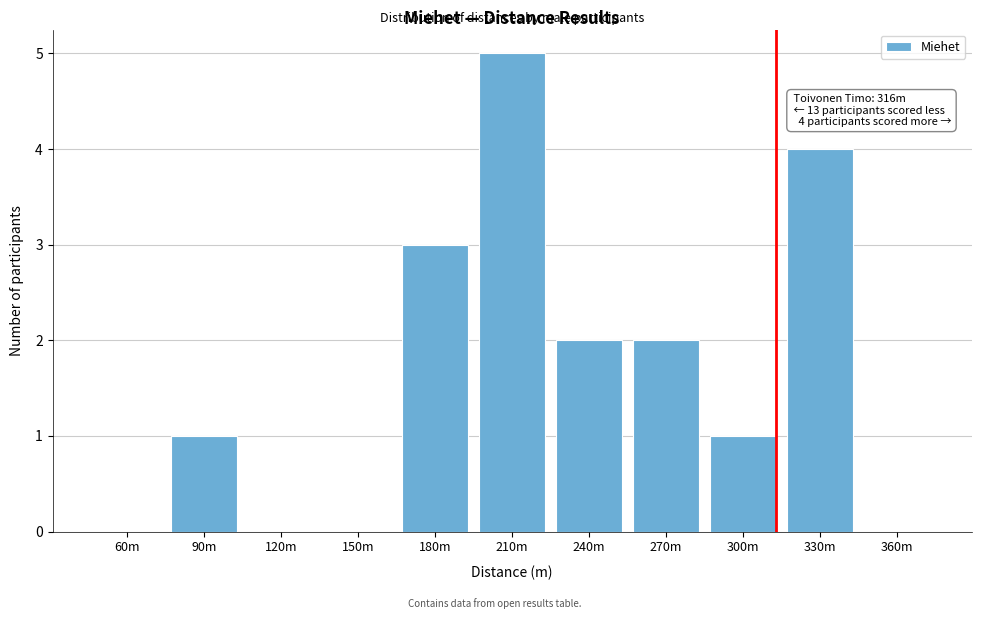

Reading left to right, extract all data points from this chart.

60m=0	90m=1	120m=0	150m=0	180m=3	210m=5	240m=2	270m=2	300m=1	330m=4	360m=0